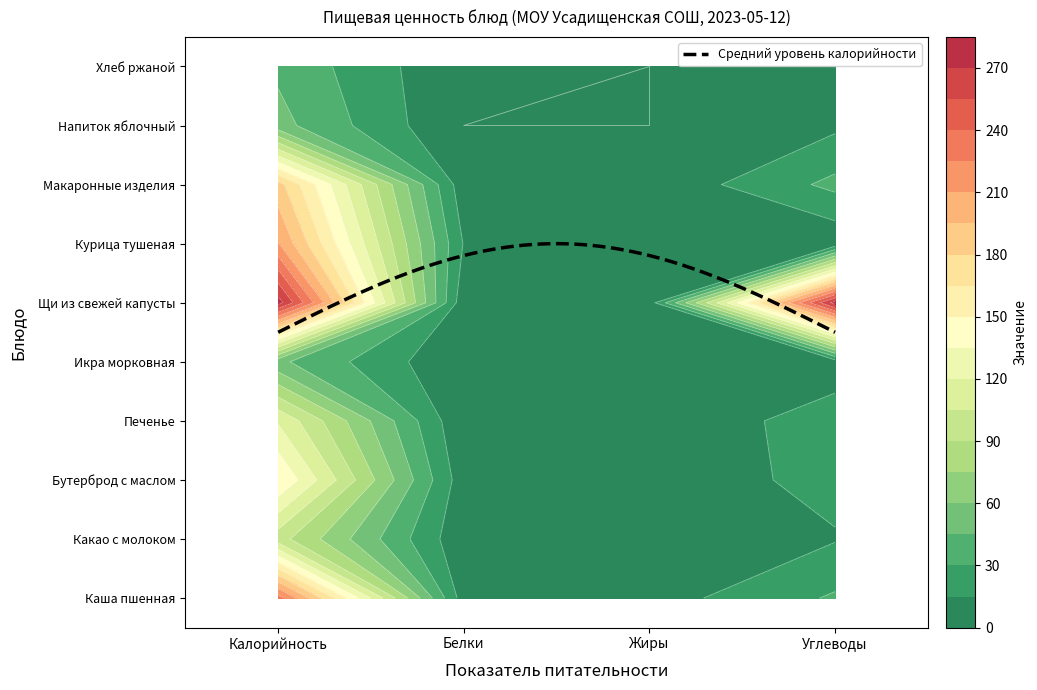

How many Какао с молоком values are between 3 and 96?

4